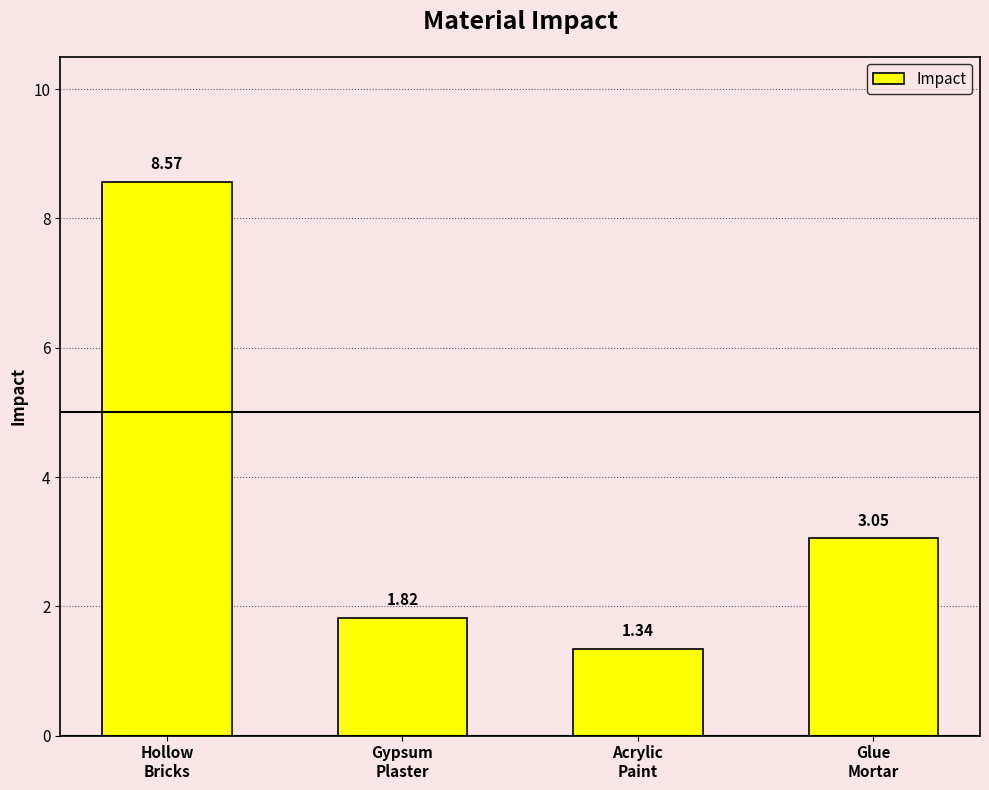

The chart shows a value of 11.7 at Hollow
Bricks. True or false?

False